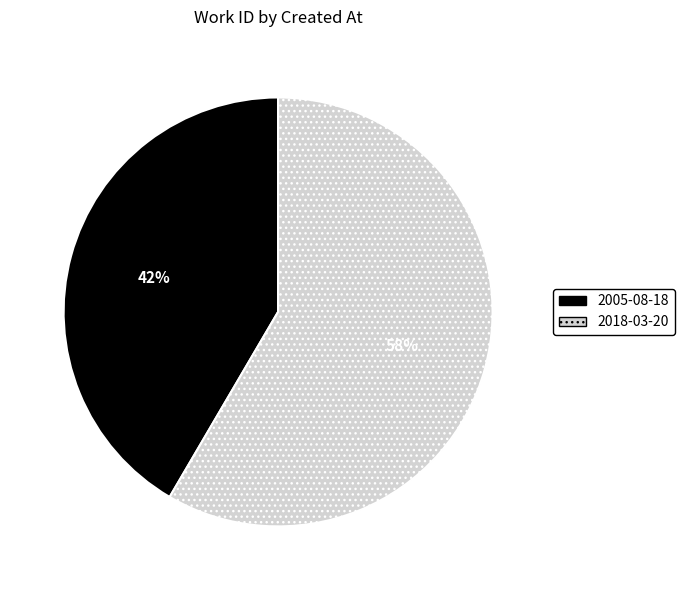

What percentage is the 2018-03-20 slice, to the nearest percent?

58%